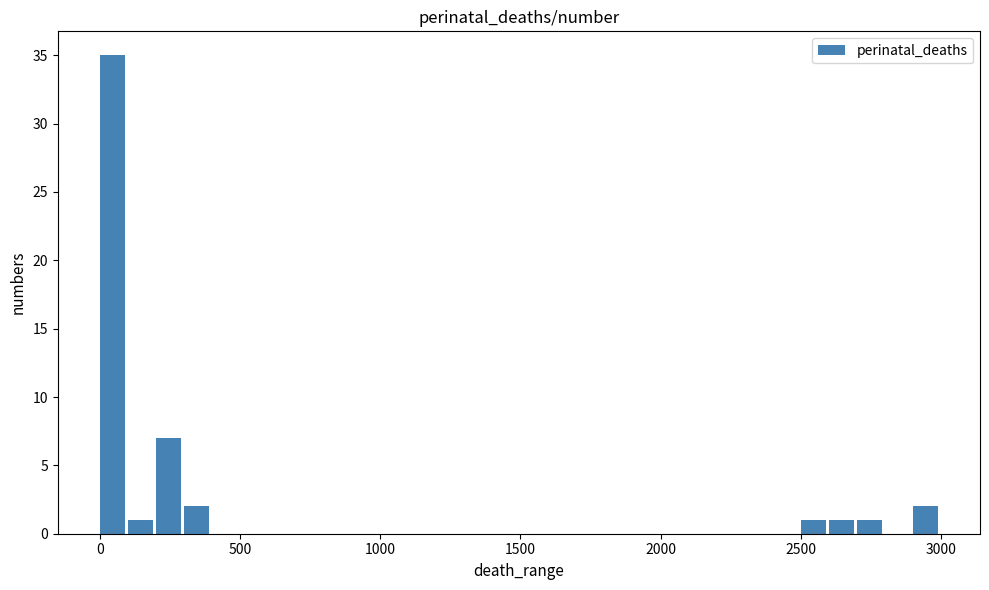

Around what value on the x-axis is the tallest bar? Give the approximate position of its centre, as read against the axis.

50